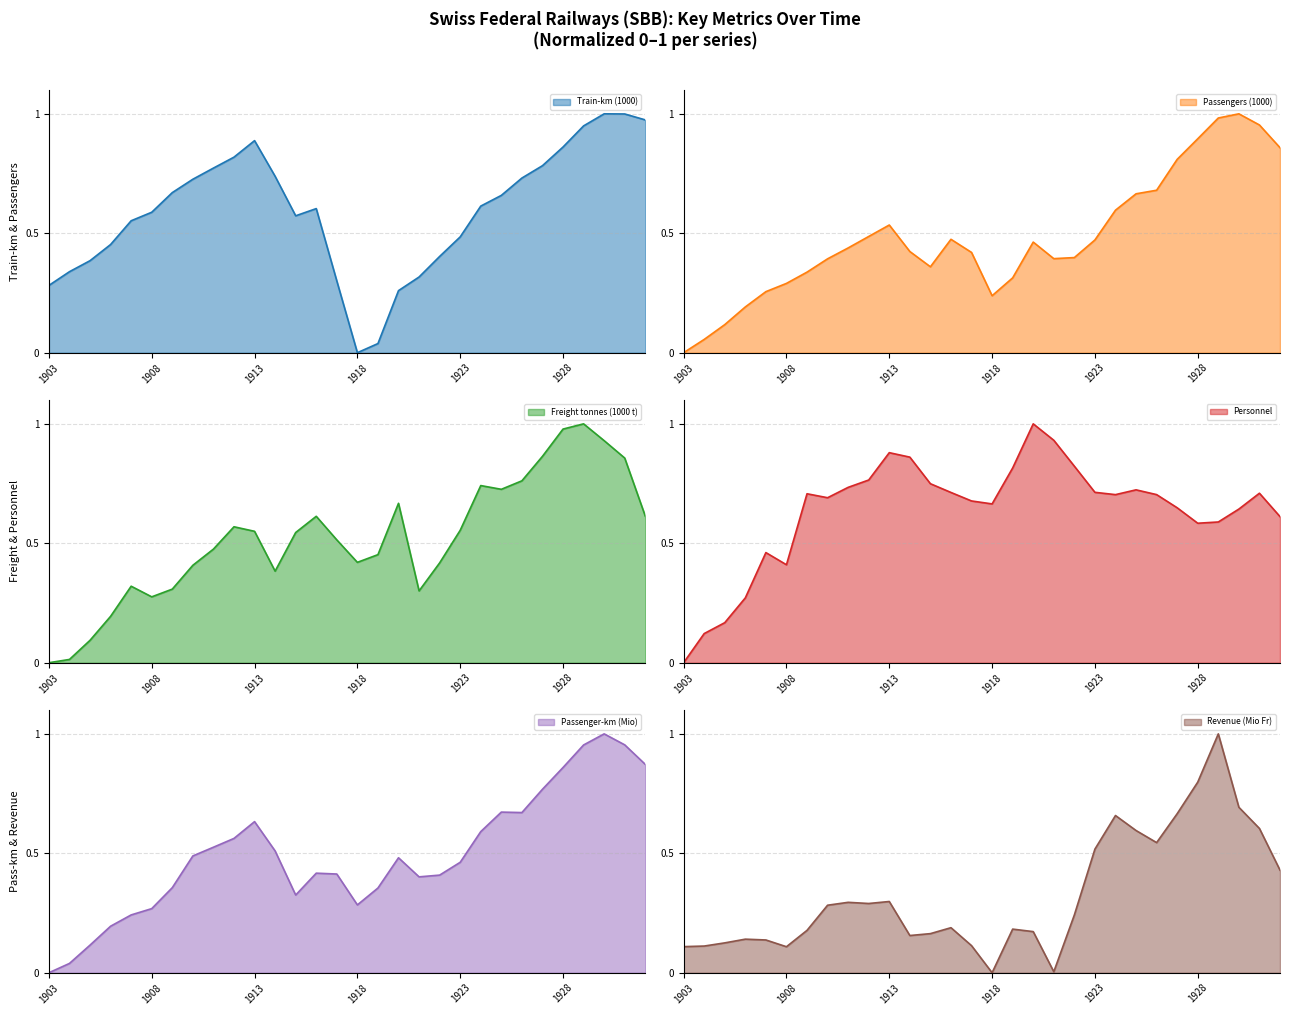

What is the sum of all Train-km (1000) values?

17.8